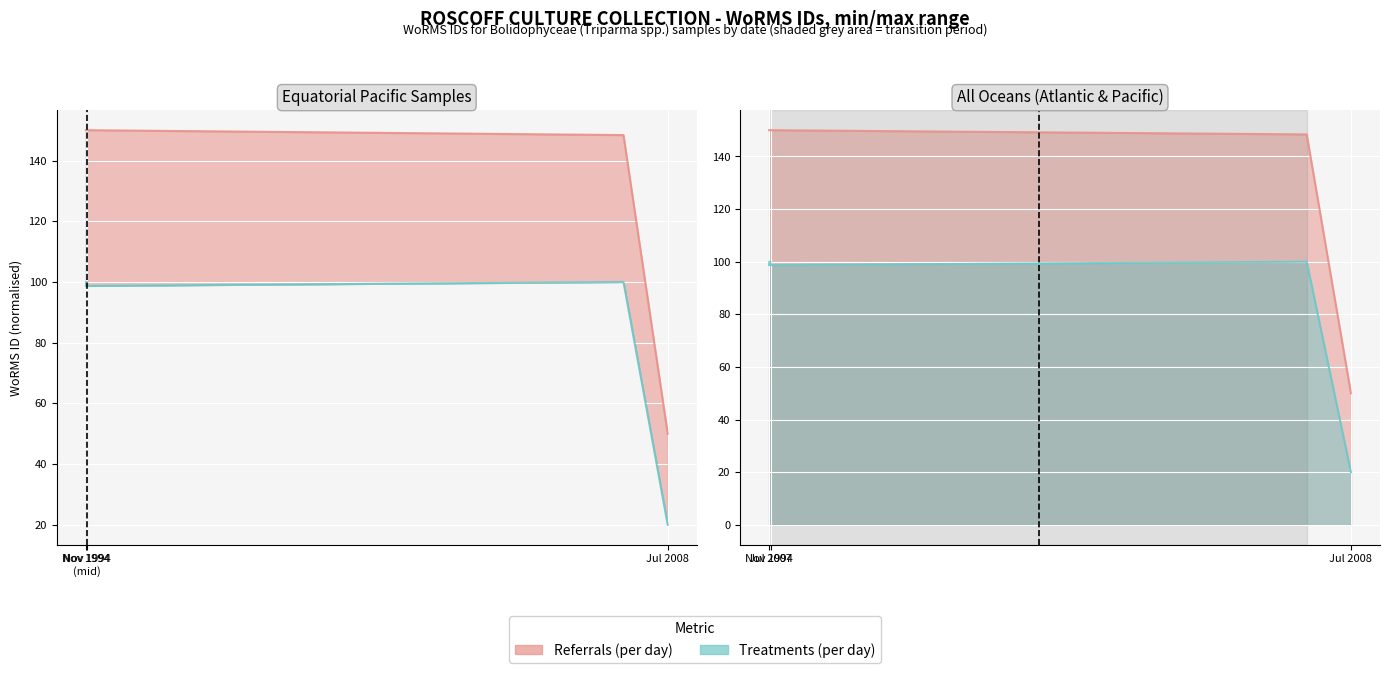

What is the total value across all series at 2007-07-06?

248.4